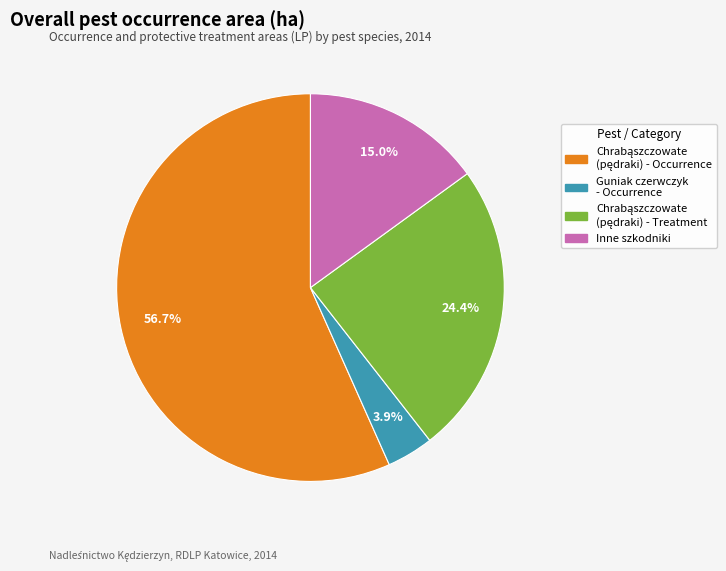

Does any single category account for the majority?

Yes